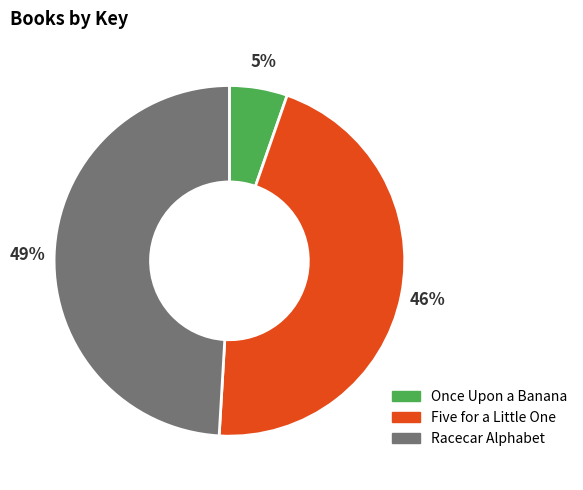

How many slices are in this pie chart?

3